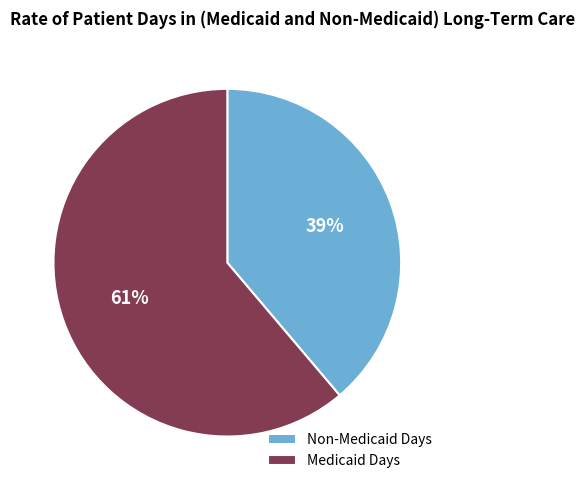

What is the ratio of the value at Medicaid Days to the value at Non-Medicaid Days?

1.6